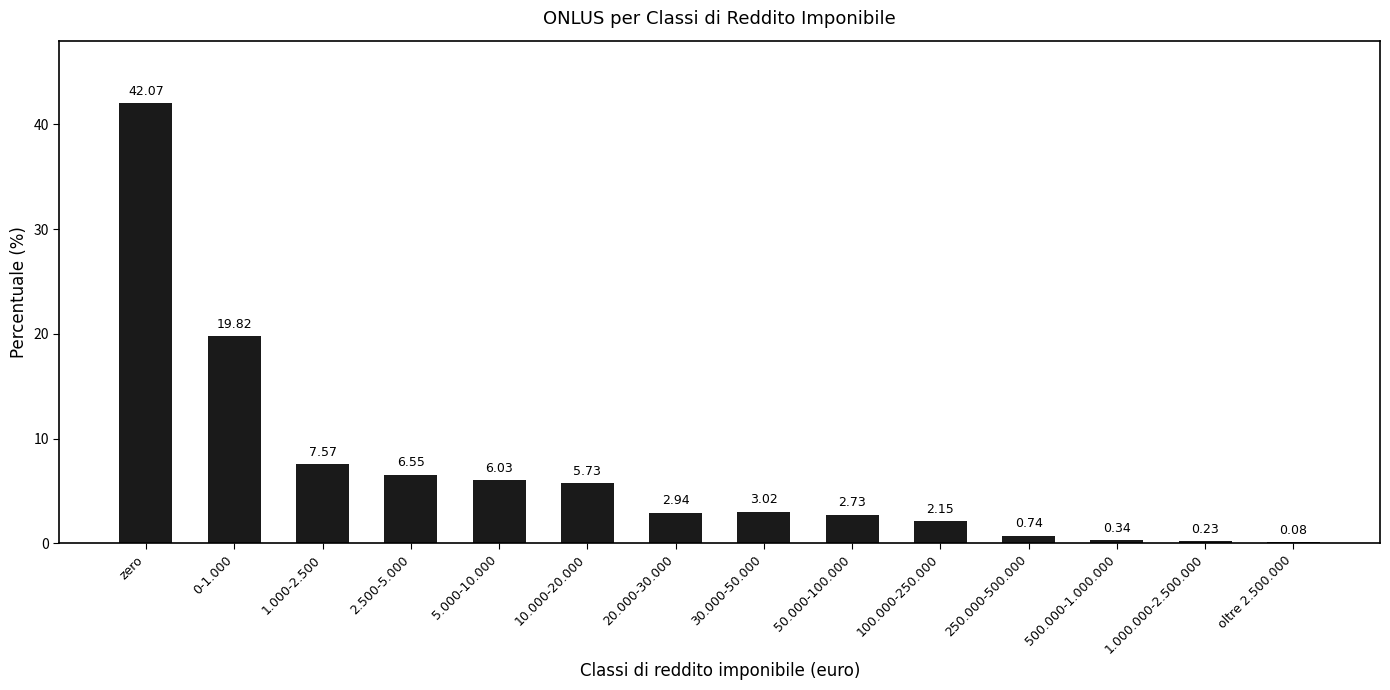

Which category has the highest value across all series?

zero